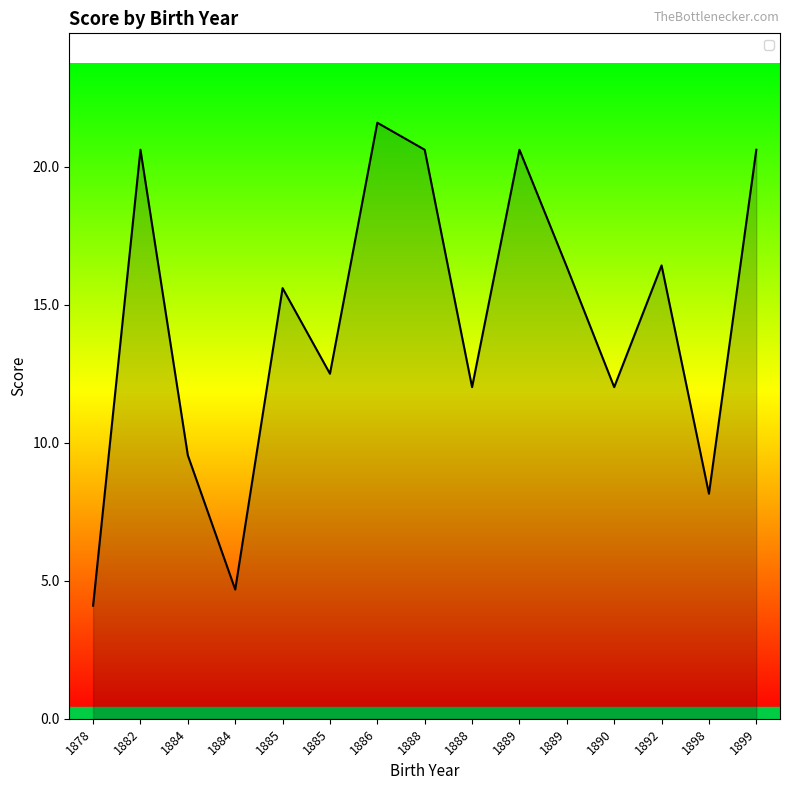

What is the minimum value shown in the chart?

4.1